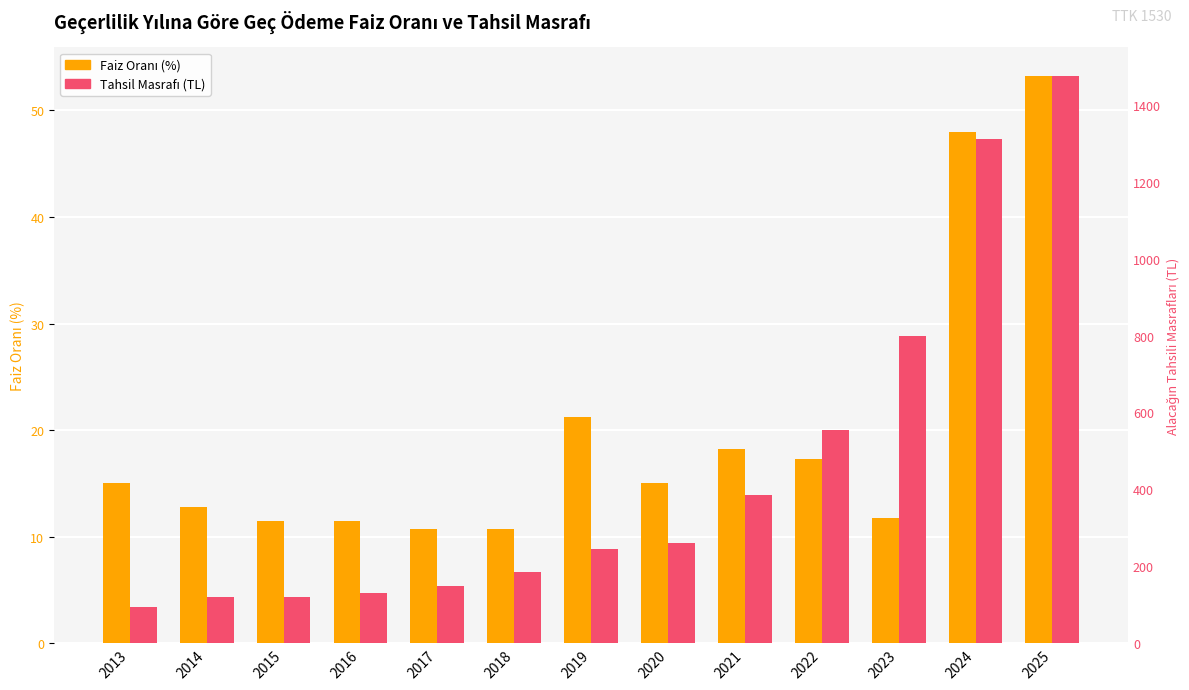

List the labels in order of Mal Ve Hizmet Tedarikinde Geç Ödemelerde Faiz Oranı (%) value, largest first.

2025, 2024, 2019, 2021, 2022, 2013, 2020, 2014, 2023, 2015, 2016, 2017, 2018